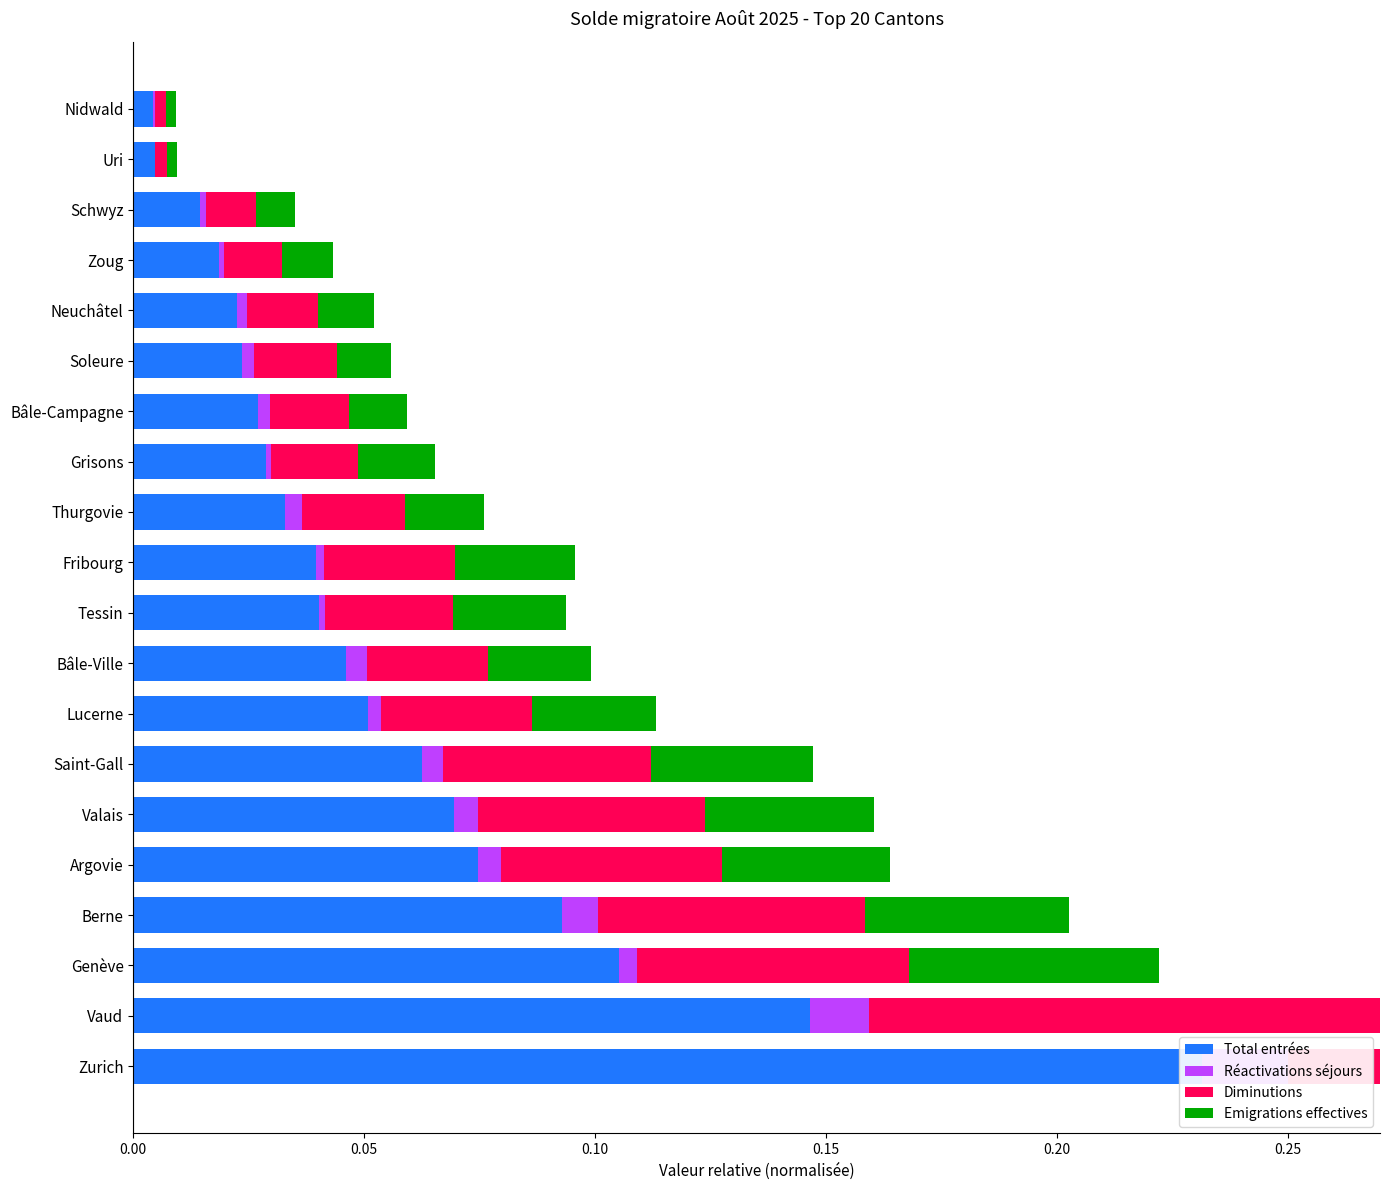

How many data points does each series have?

20